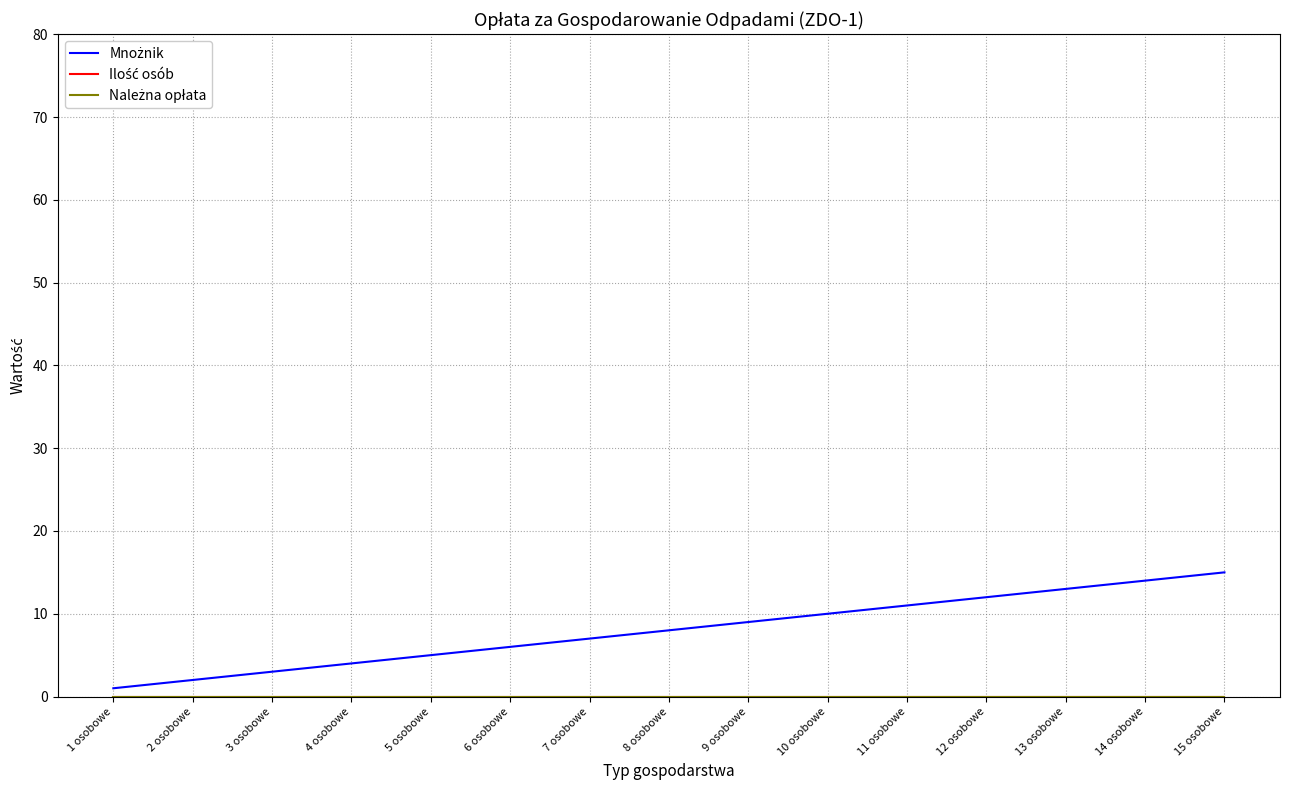

True or false: Należna opłata and Mnożnik intersect in this chart.

False